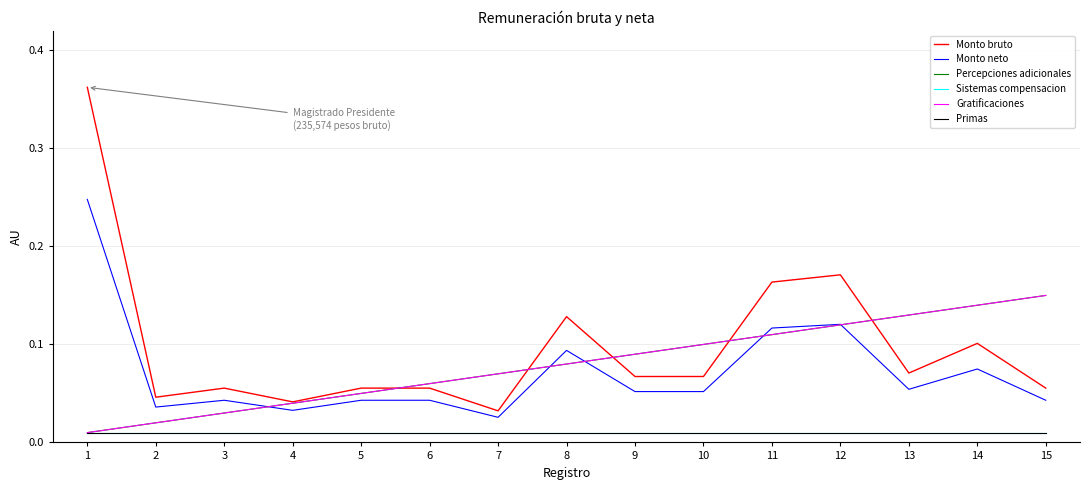

True or false: Gratificaciones and Primas cross at least once.

False